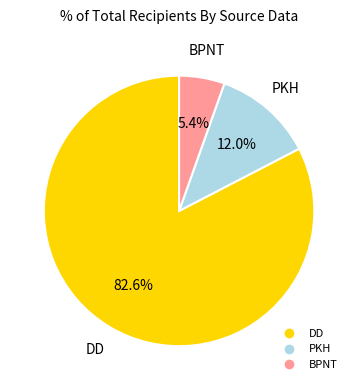

What is the majority slice?

DD